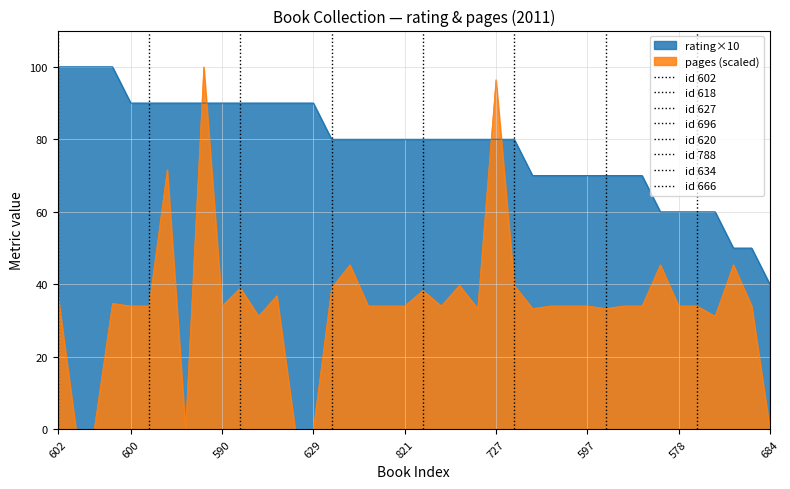

At which label does pages first exceed 34?

602